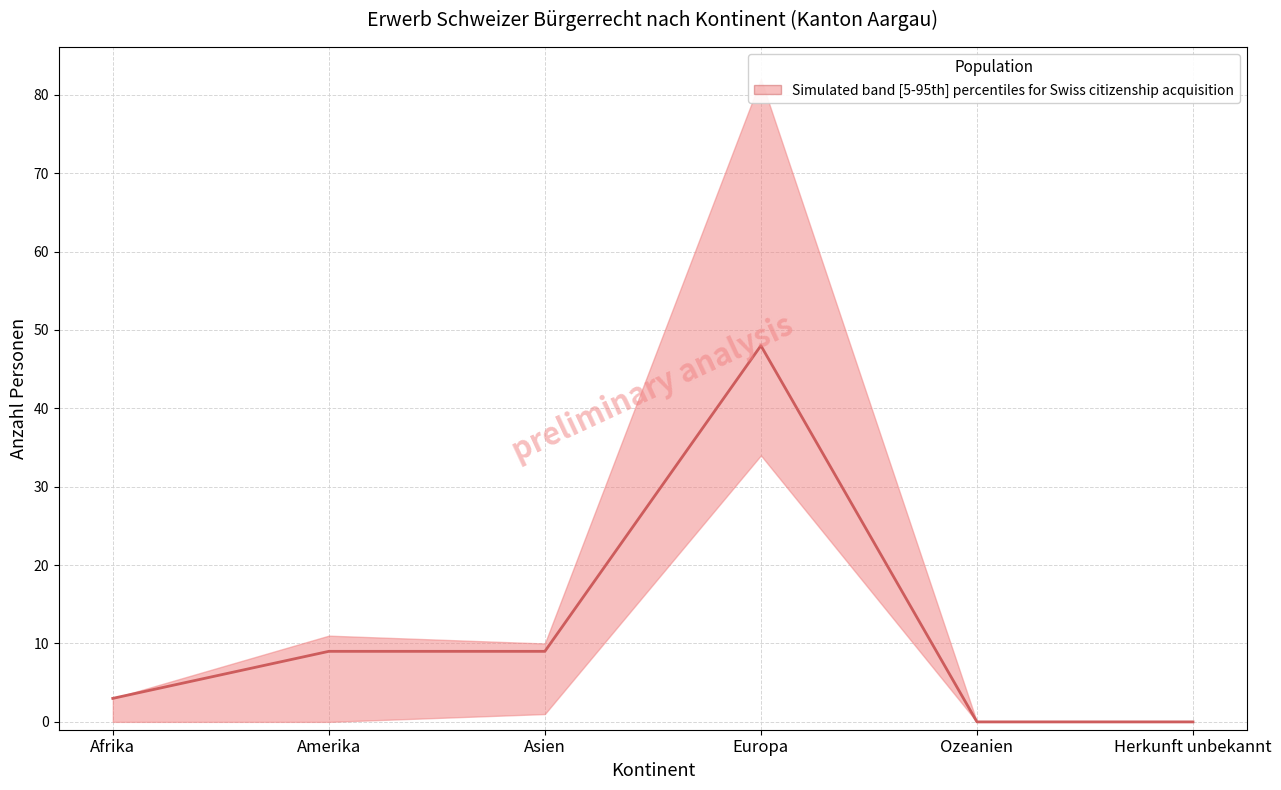

What is the label of the 5th point from the left?

Ozeanien